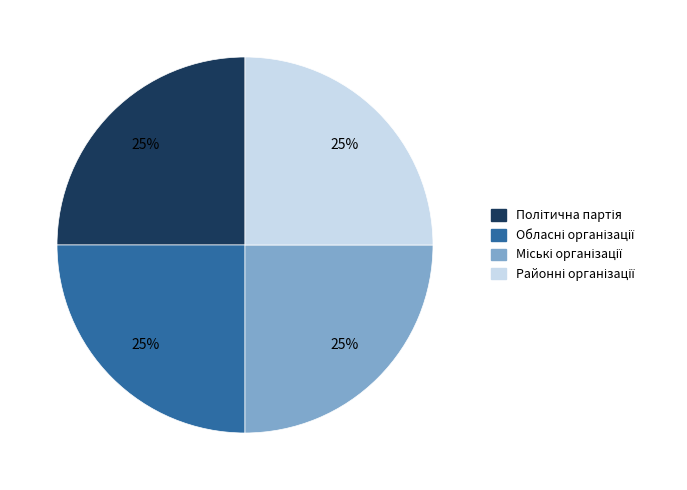

To the nearest percent, what is the average slice percentage?

25%